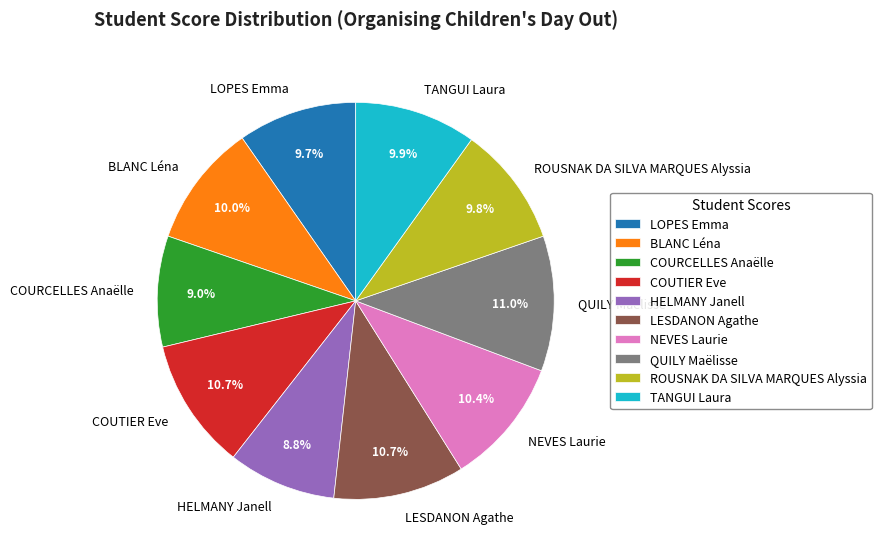

Combined, what portion of the pie is BLANC Léna and TANGUI Laura?

19.9%